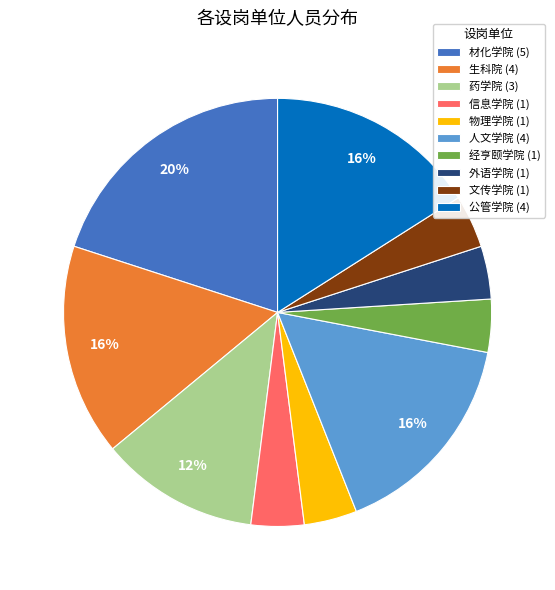

What percentage is the 信息学院 slice, to the nearest percent?

4%